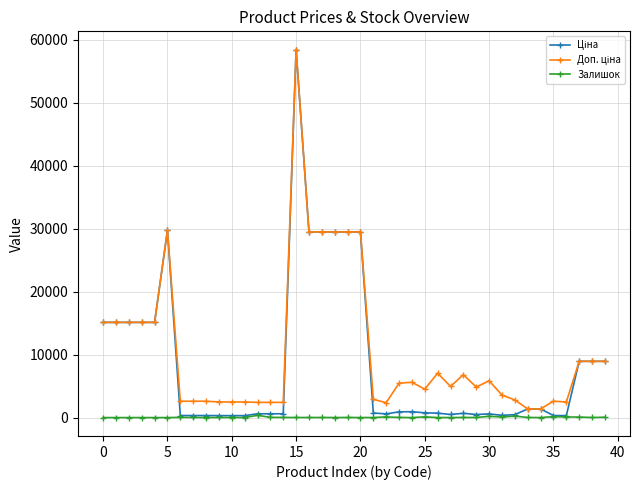

At how many categories does at least one series exceed 16004?

7